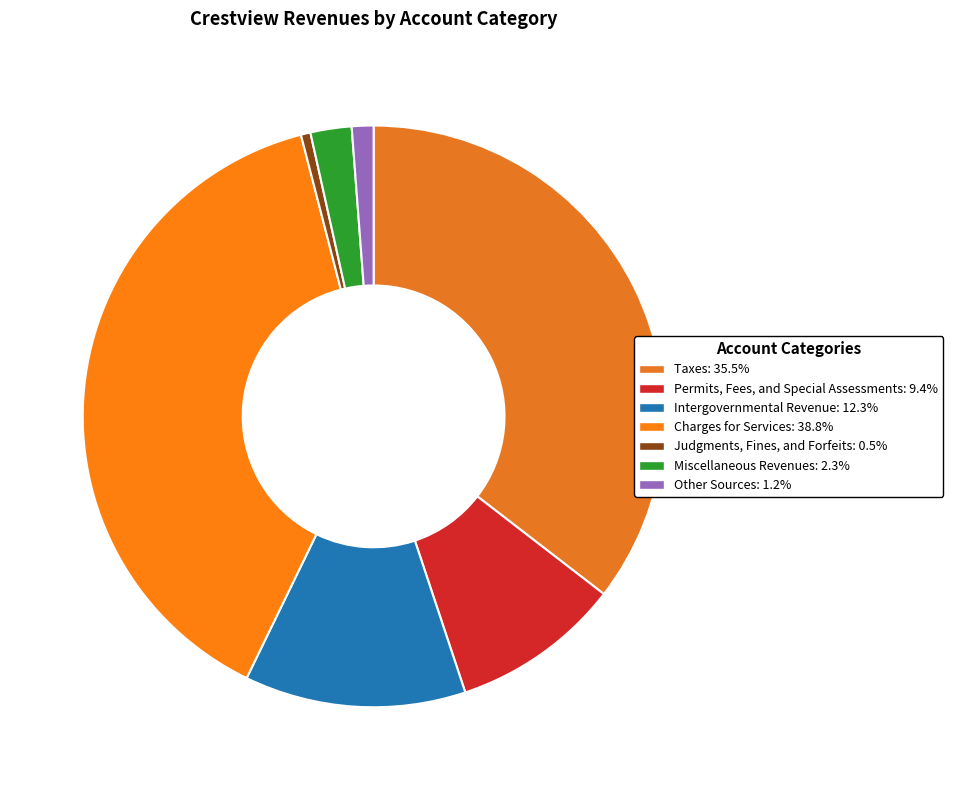

What is the change in value from Charges for Services to Other Sources?

-8881315